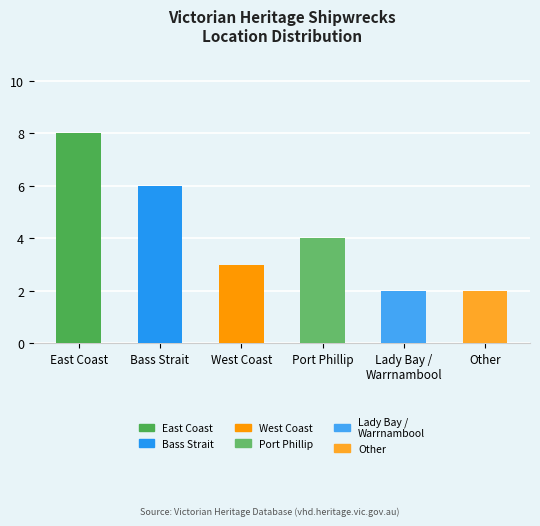

Which label corresponds to the largest value in the chart?

East Coast